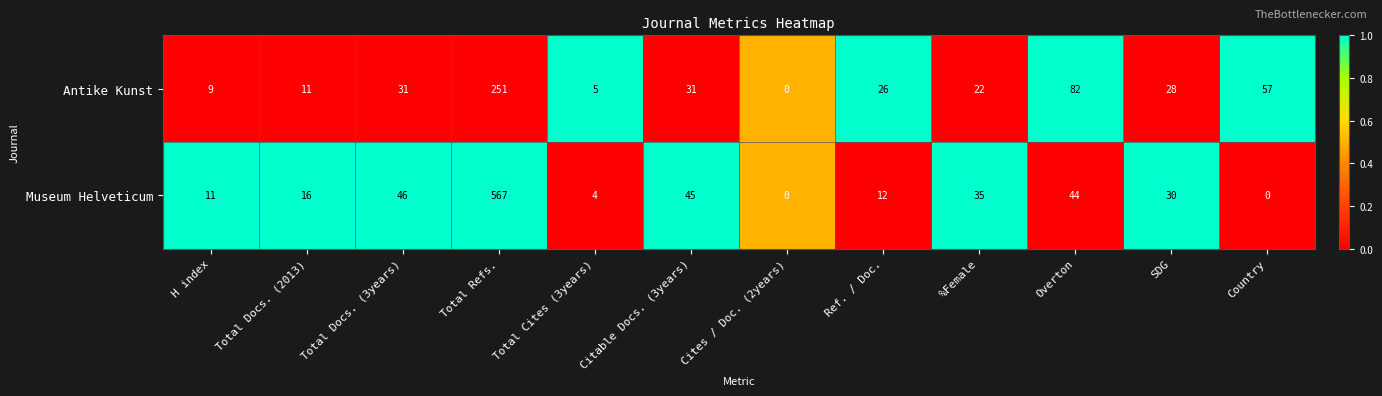

Rank the series at Country from lowest to highest value.

Museum Helveticum, Antike Kunst